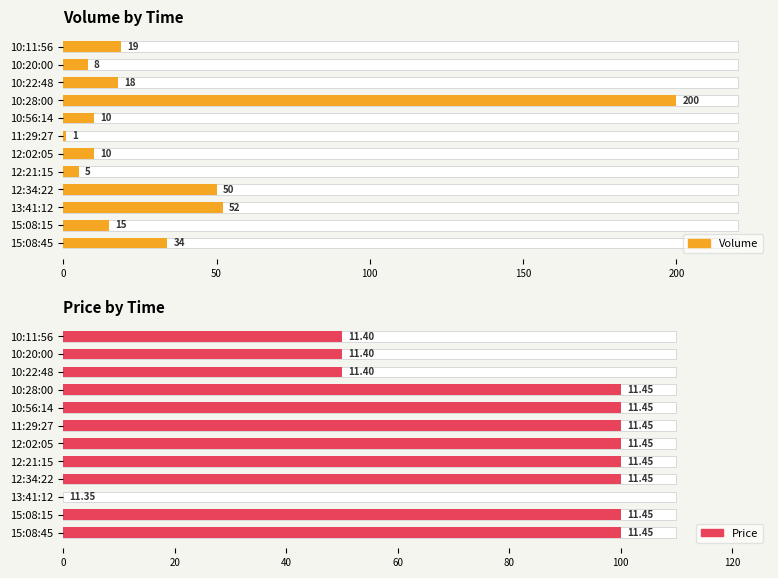

Between 11:29:27 and 10:28:00, which series saw the biggest shift?

Volume